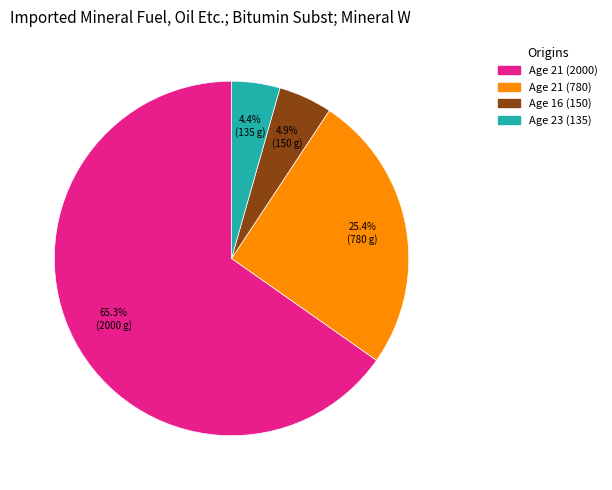

How many segments does this pie chart have?

4